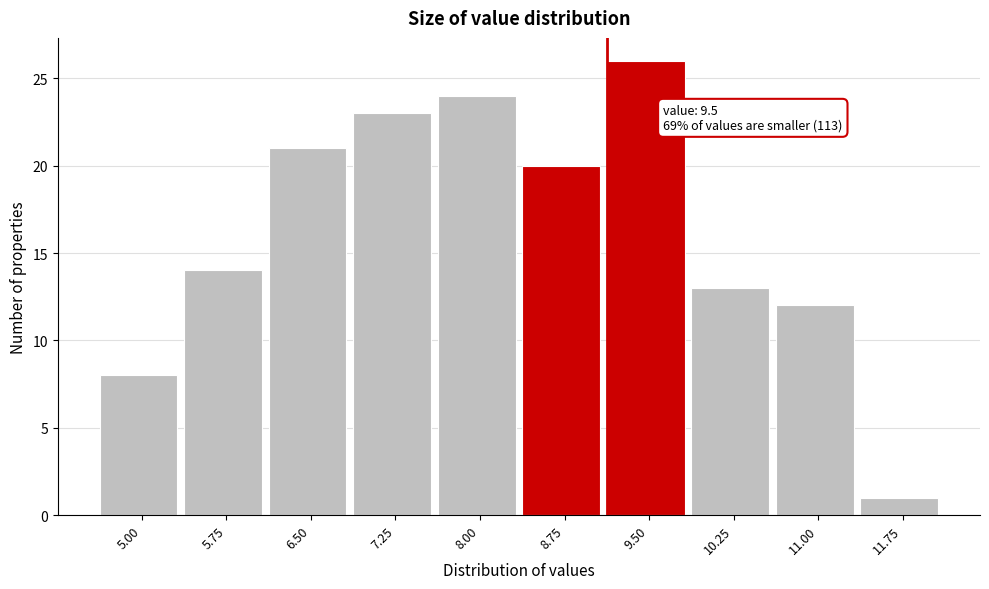

Reading left to right, what are all the values shown in this chart?

8	14	21	23	24	20	26	13	12	1